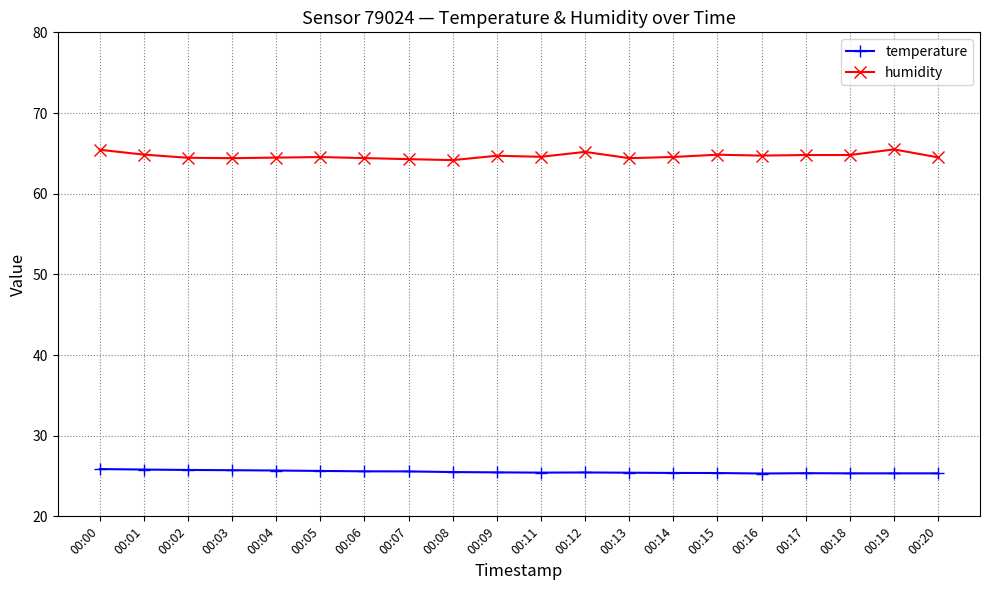

What is the total value across all series at 00:18?

90.1